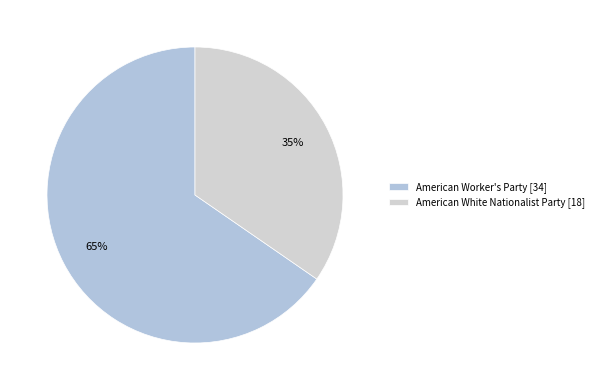

What is the smallest slice in the pie chart?

American White Nationalist Party